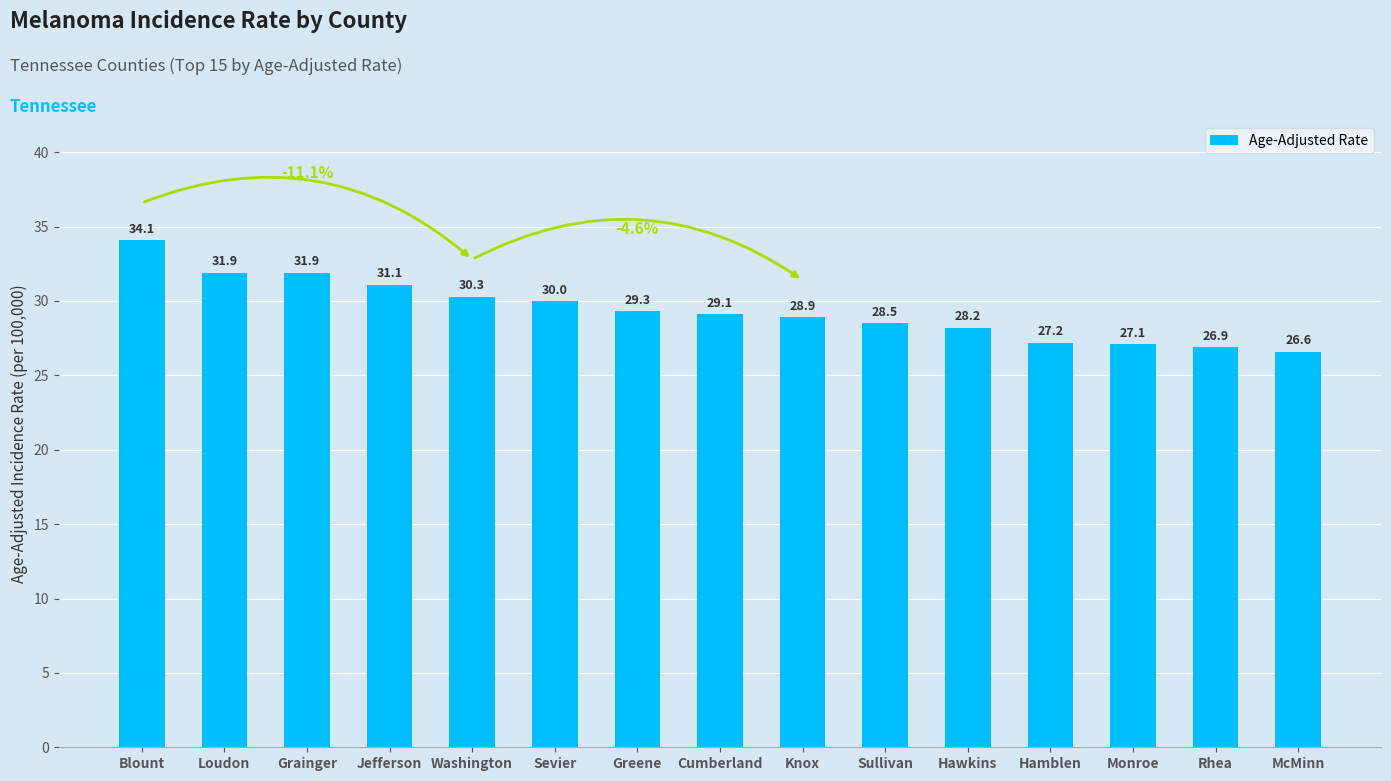

What value does the data have at Greene?

29.3